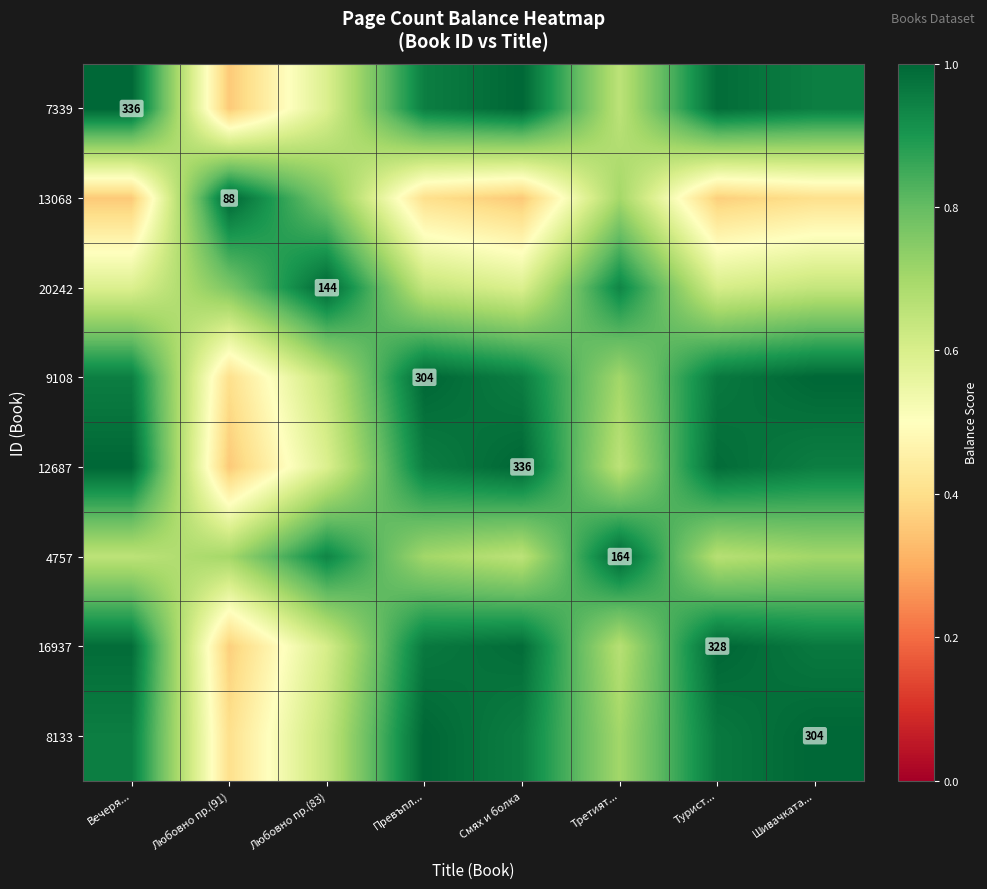

Is the value of 4757 at Третият... greater than the value of 20242 at Любовно пр.(83)?

No